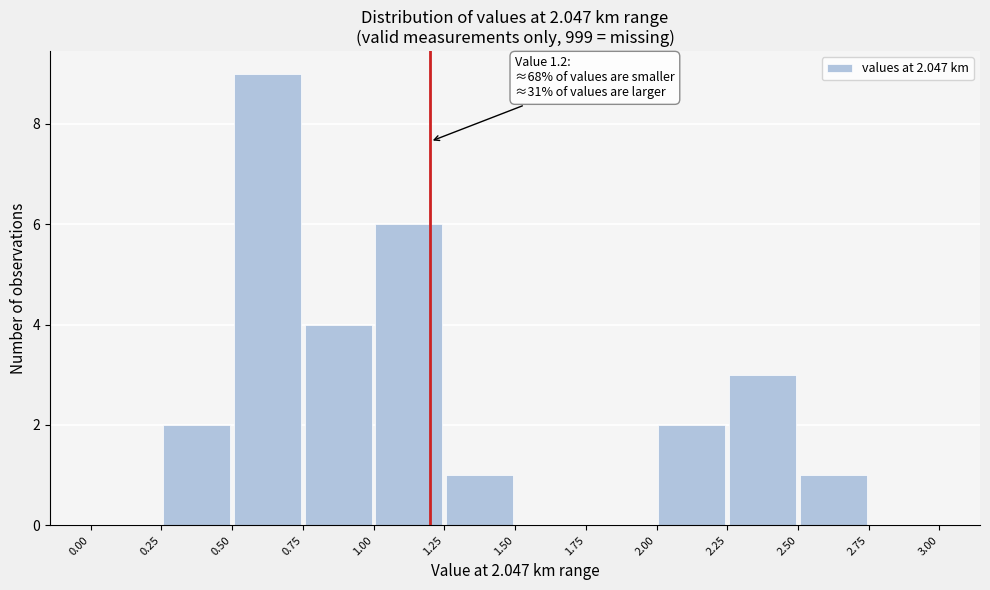

Over which range of the x-axis is the bar tallest?

0.50 to 0.75